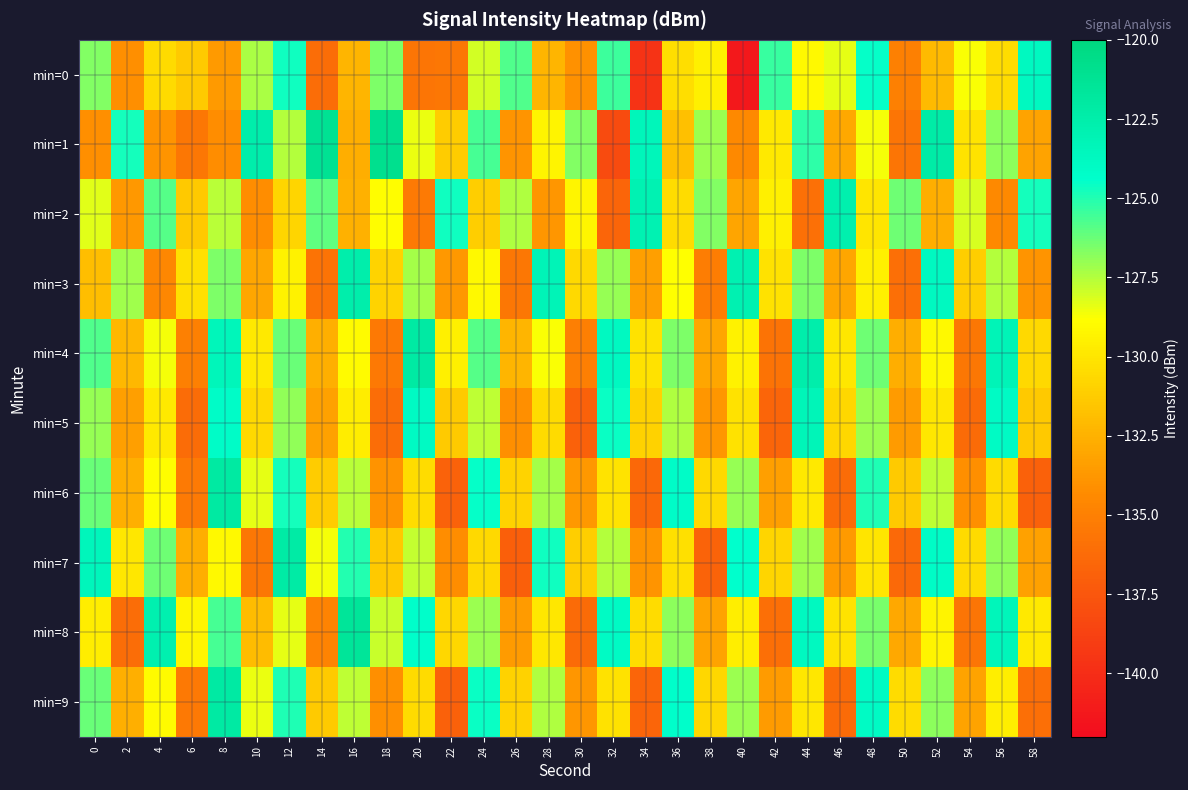

What is the total value across all series at 52?

-1277.6